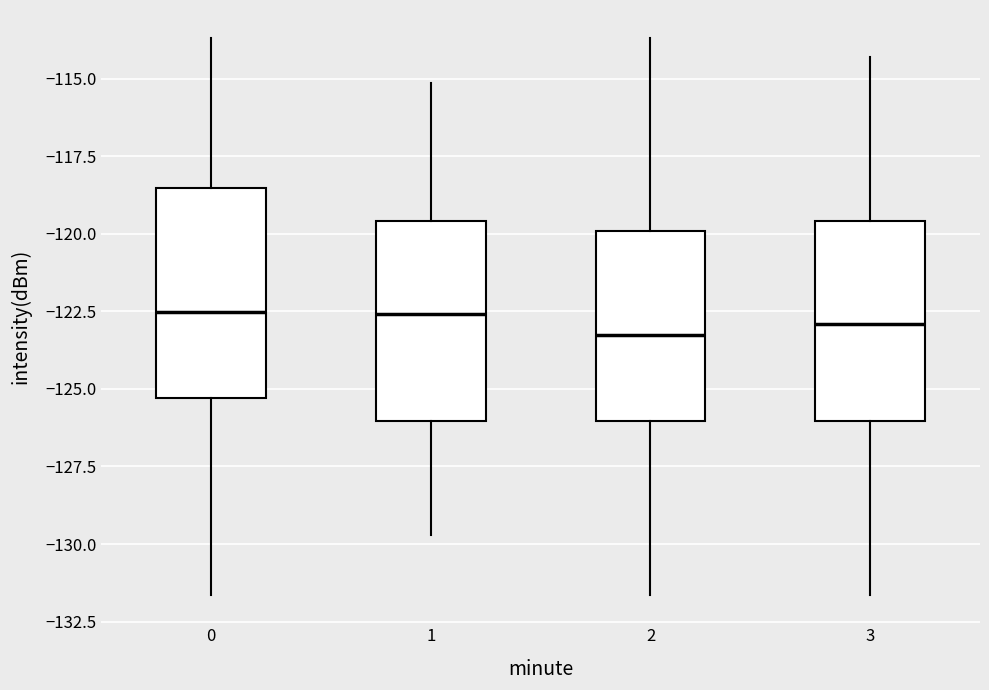

Reading left to right, read every box against the y-axis: the position of its median line, the range the box covers, and the ends of its whiskers. The values are not printed on the chart, so give them approximately, as read against the axis.

0: median -122.5, box -125.5 to -118.5, whiskers -131.5 to -113.5
1: median -122.5, box -126.0 to -119.5, whiskers -129.5 to -115.0
2: median -123.5, box -126.0 to -120.0, whiskers -131.5 to -113.5
3: median -123.0, box -126.0 to -119.5, whiskers -131.5 to -114.5